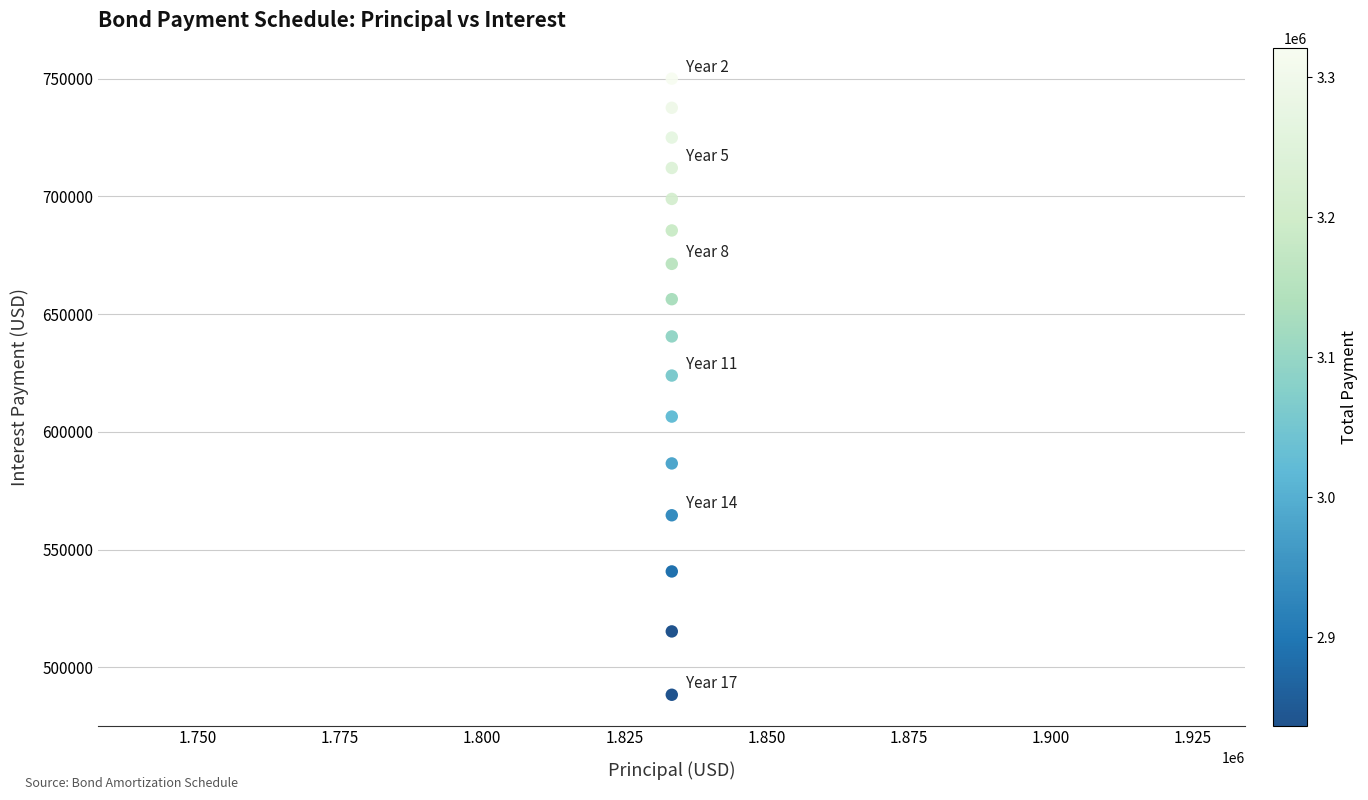

What Y value in the scatter plot is closest to 619168?

623900.8